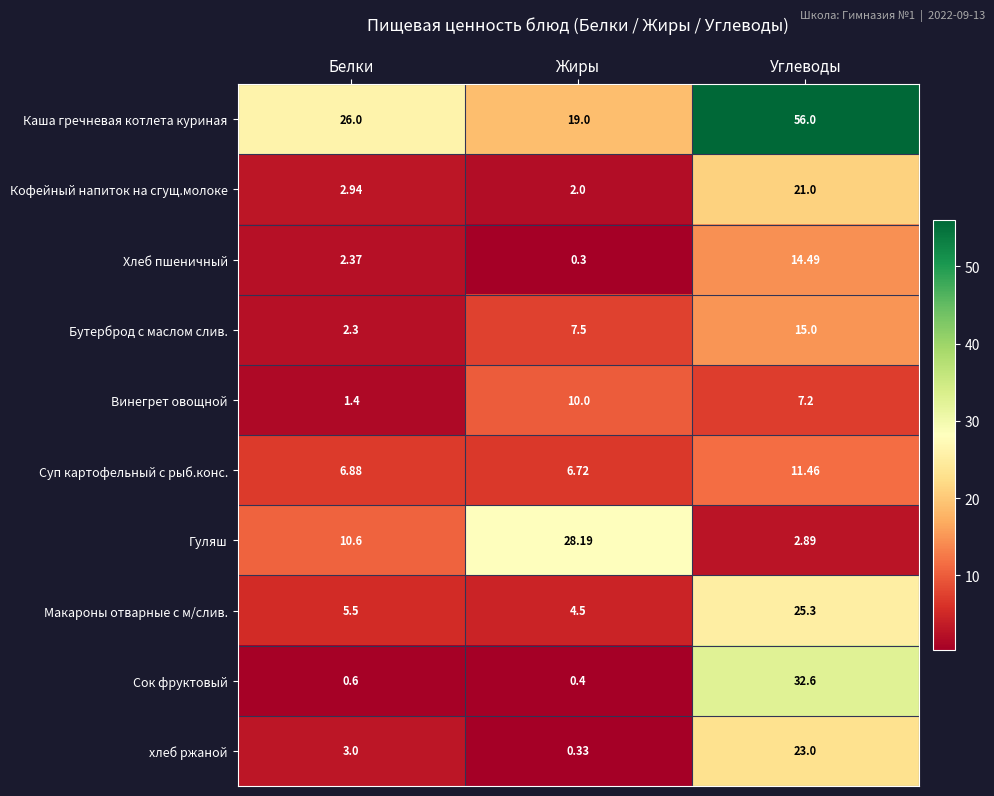

Is the value of Каша гречневая котлета куриная at Белки greater than the value of Винегрет овощной at Жиры?

Yes